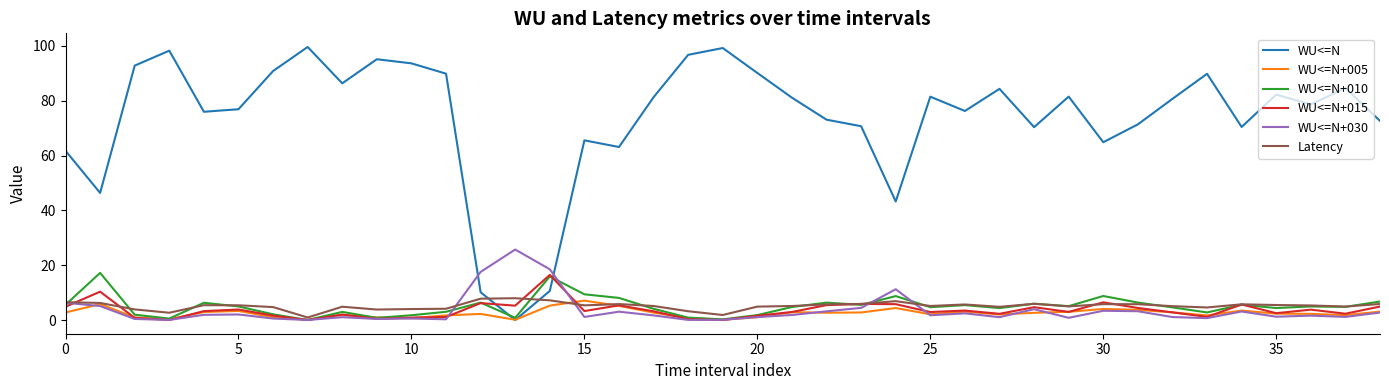

Which series has the largest total across all categories?

WU<=N